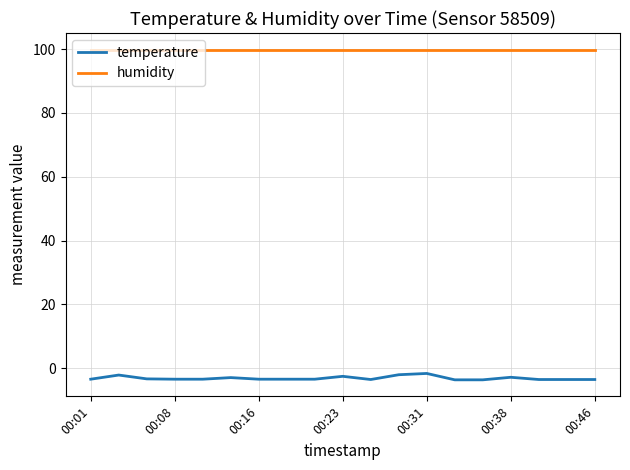

True or false: humidity and temperature cross at least once.

False